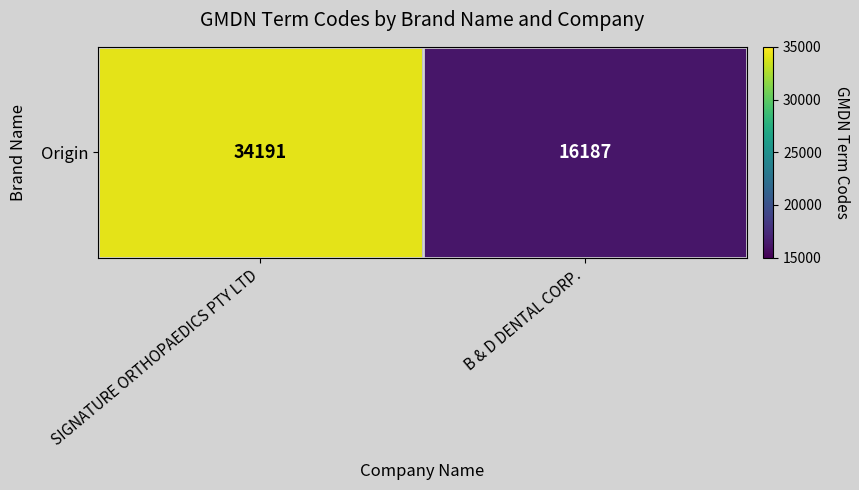

Is it true that the value at B & D DENTAL CORP. is 16187?

True